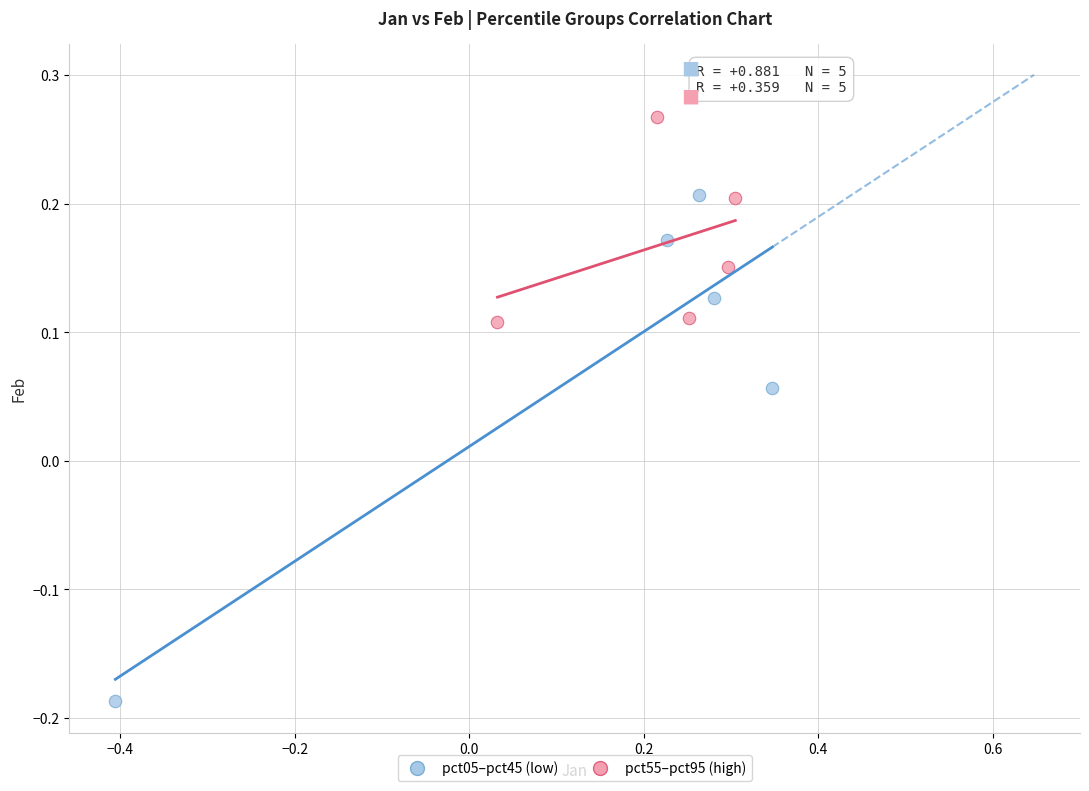

Which series reaches the minimum Y coordinate?

pct05–pct45 (low)